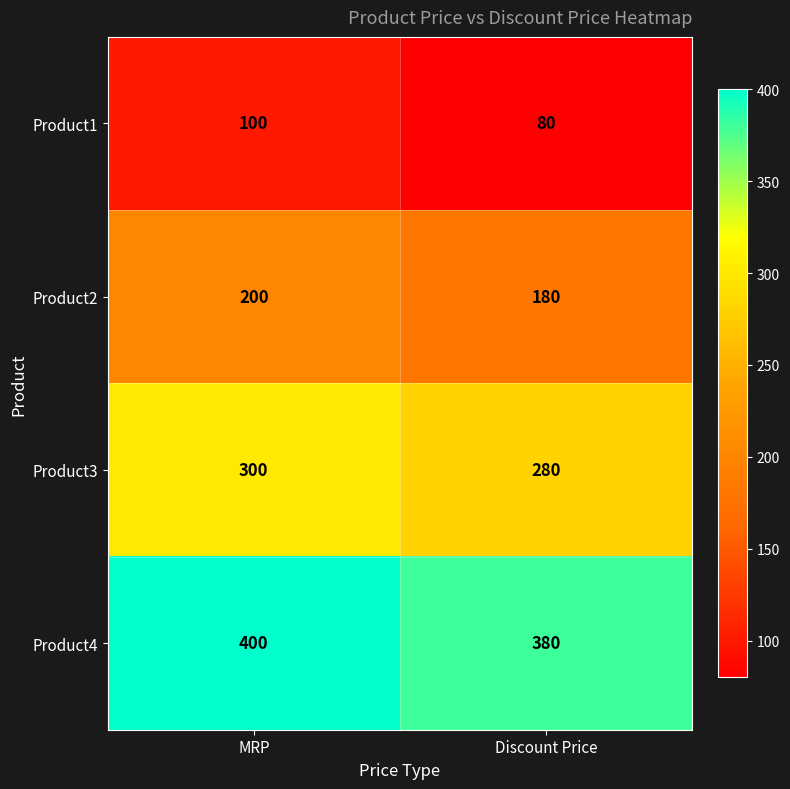

What is the spread (max minus min) of values at MRP?

300